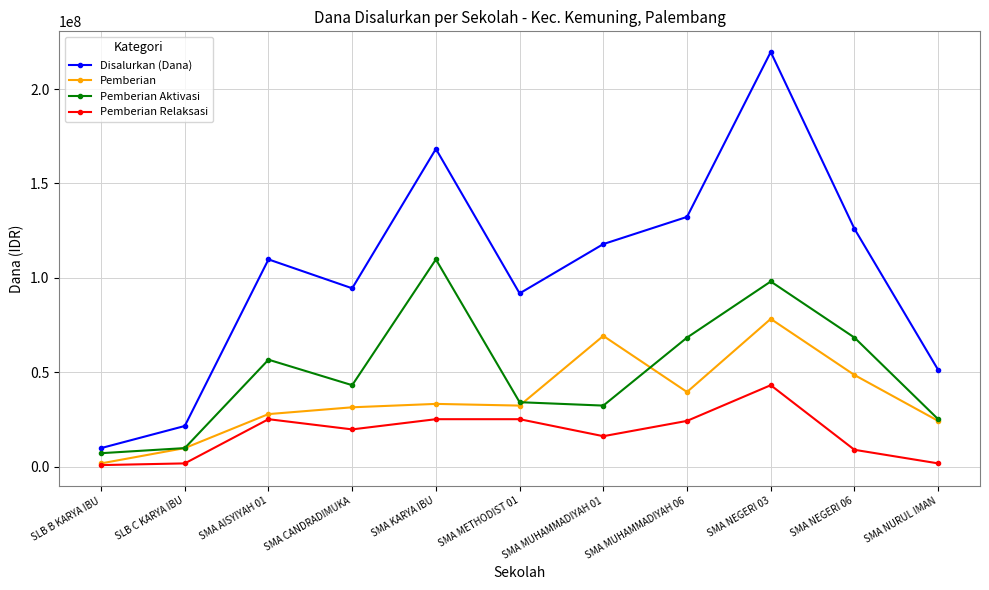

Where is the first local maximum for Pemberian Aktivasi?

SMA AISYIYAH 01